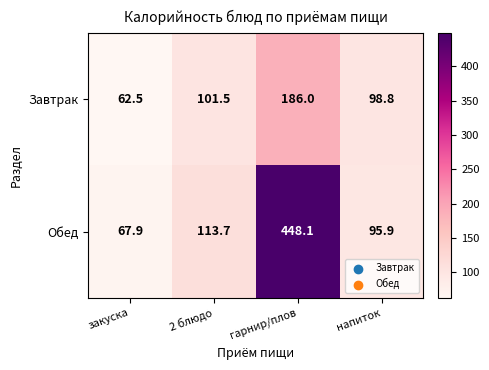

Which series changed the most between закуска and 2 блюдо?

Обед